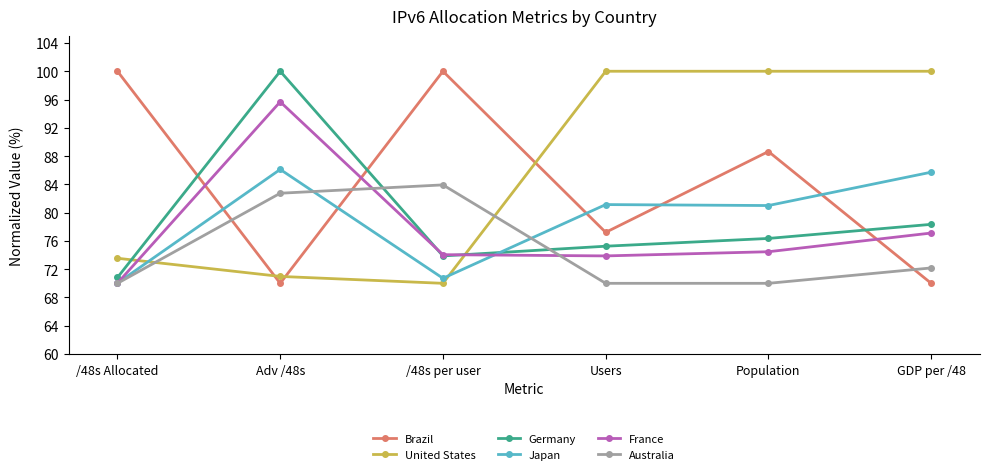

Where is the first local minimum for Brazil?

Adv /48s